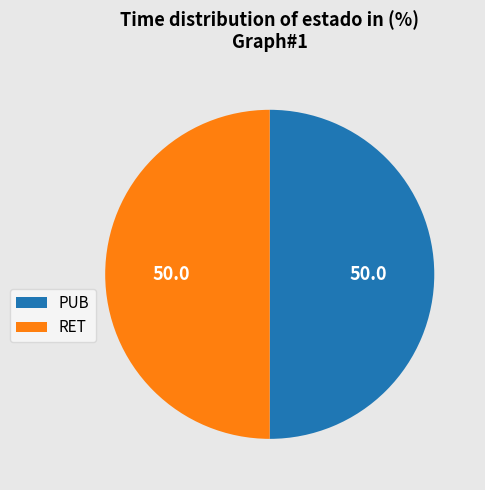

Approximately how many times larger is the value at PUB compared to RET?

1.0